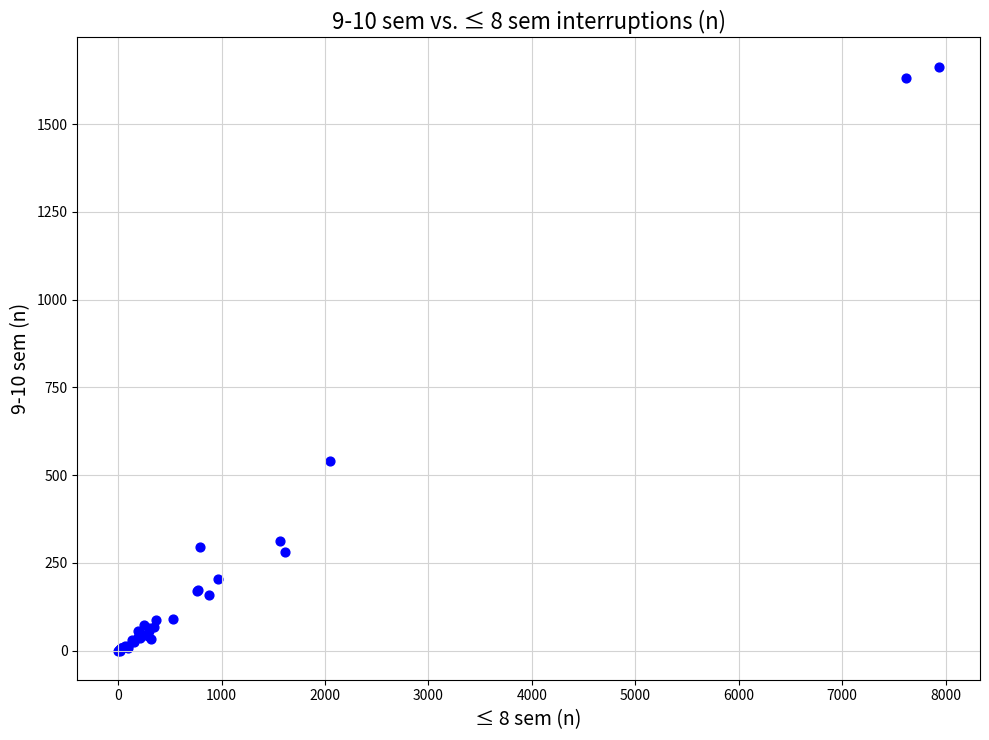

What Y value in the scatter plot is closest to 832?

539